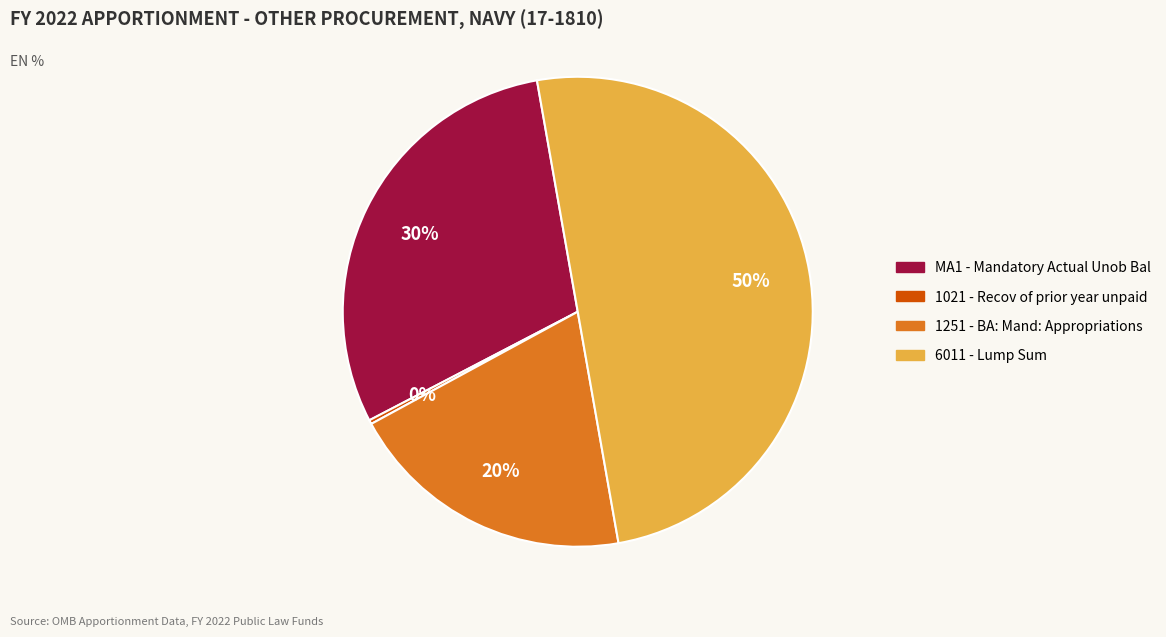

To the nearest percent, what is the average slice percentage?

25%